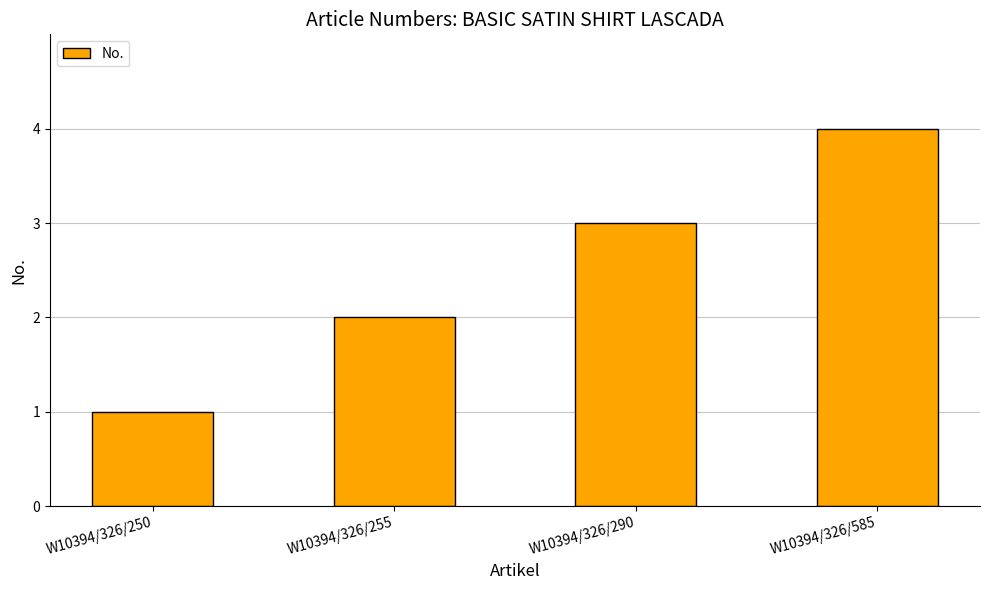

How many data points does each series have?

4